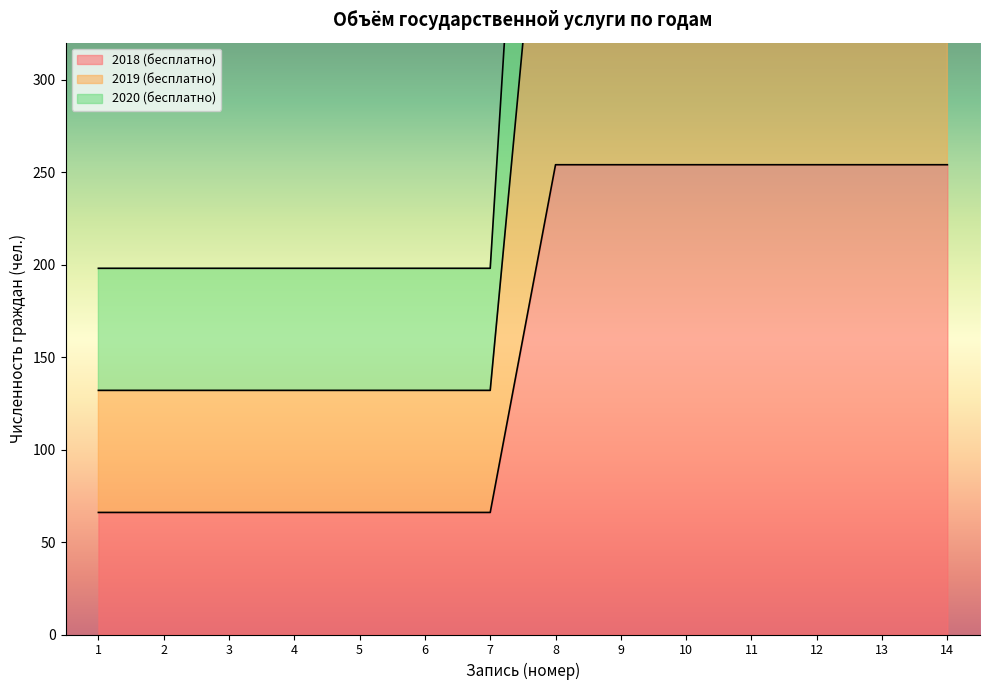

Where is 2019 (бесплатно) nearest to the value 320?

1